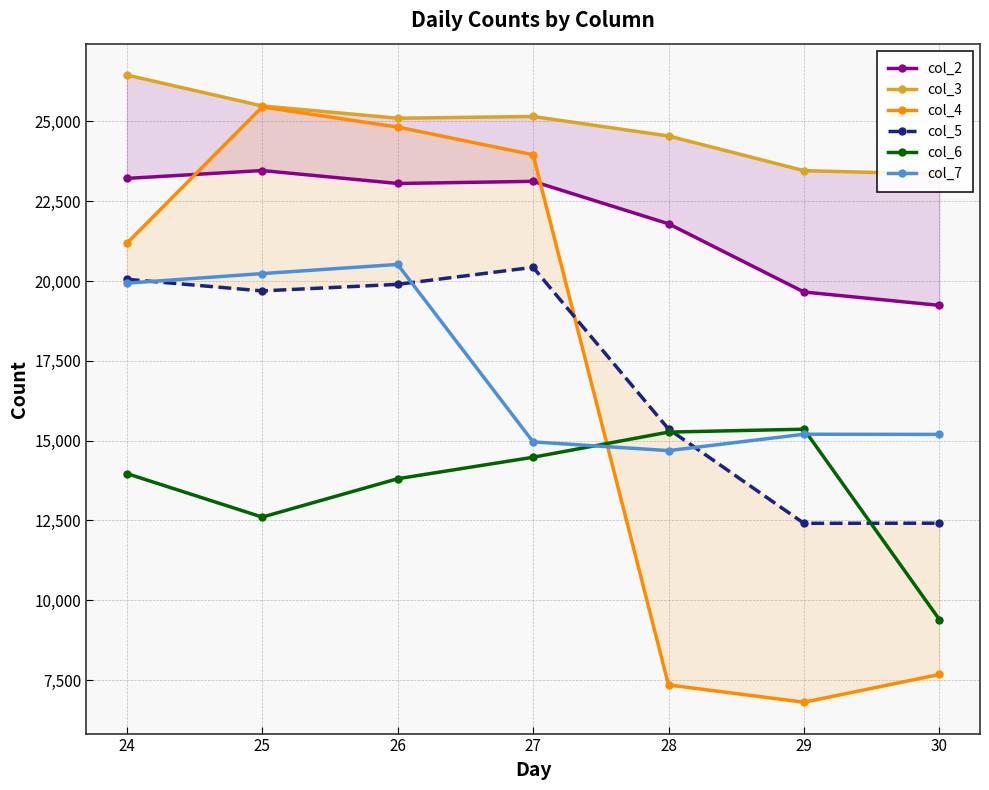

Does the chart have visible grid lines?

Yes